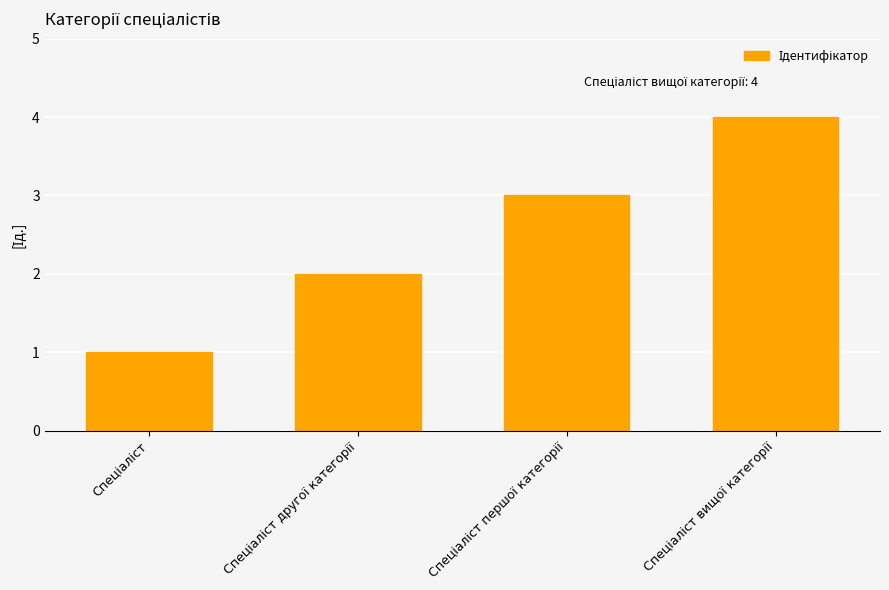

What is the maximum value shown in the chart?

4